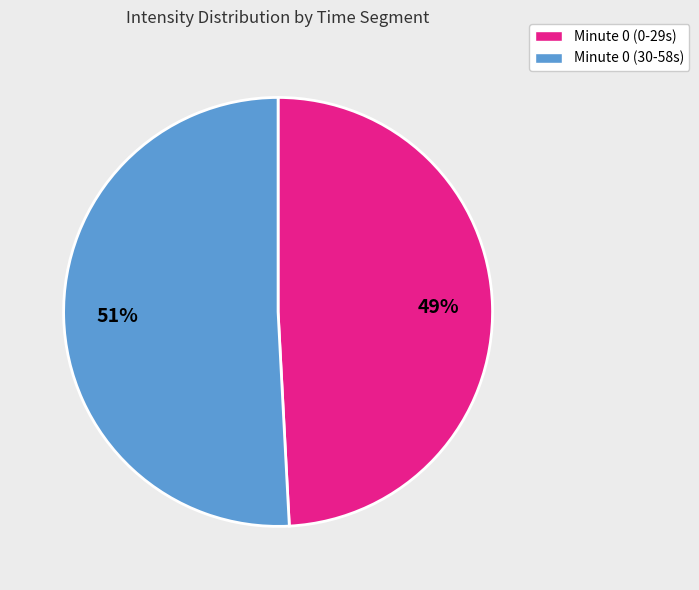

To the nearest percent, what is the average slice percentage?

50%